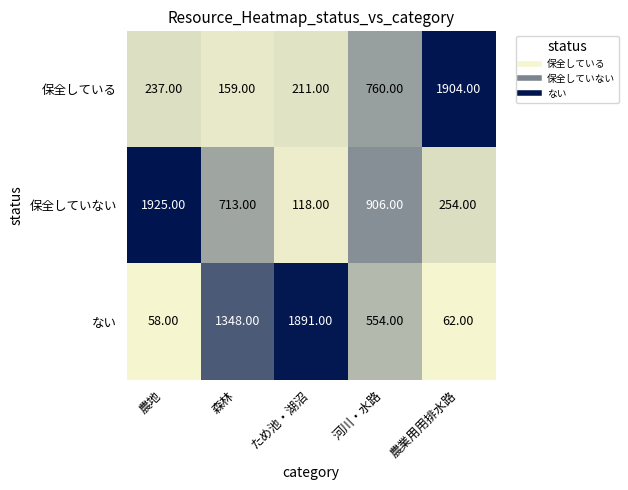

What is the difference between the 保全している values at 森林 and 河川・水路?

601